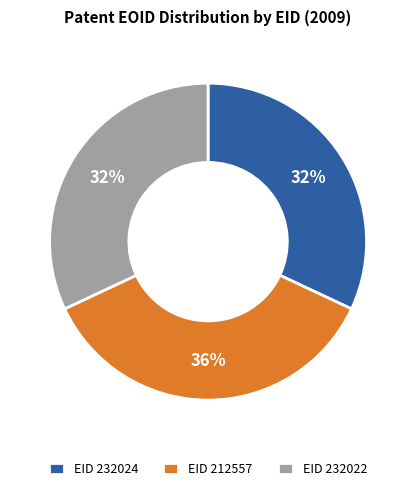

Approximately how many times larger is the value at EID 232024 compared to EID 212557?

0.9